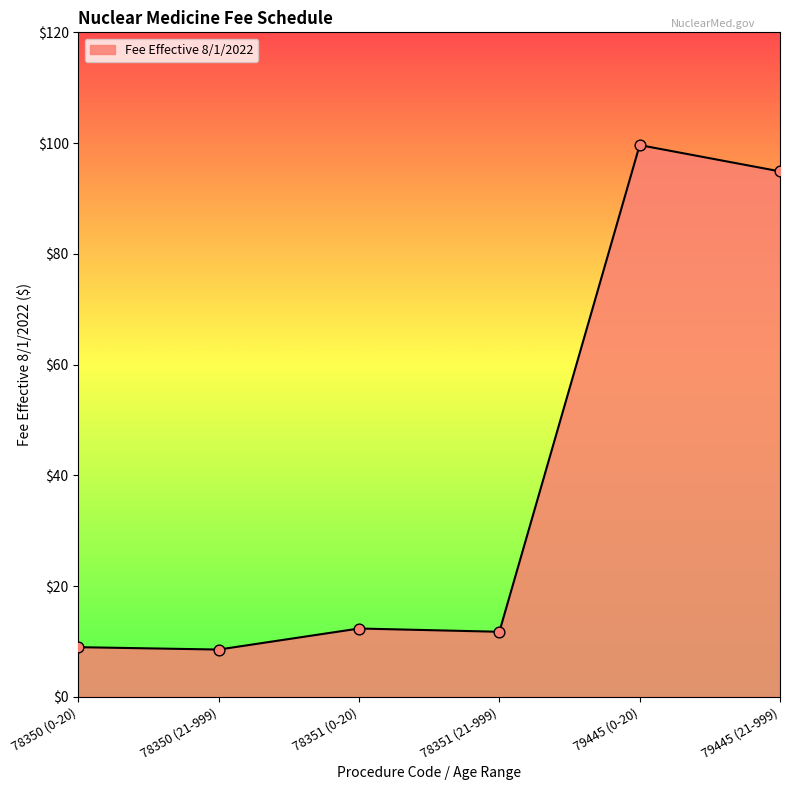

Which has a higher value, 78351 (21-999) or 78350 (0-20)?

78351 (21-999)